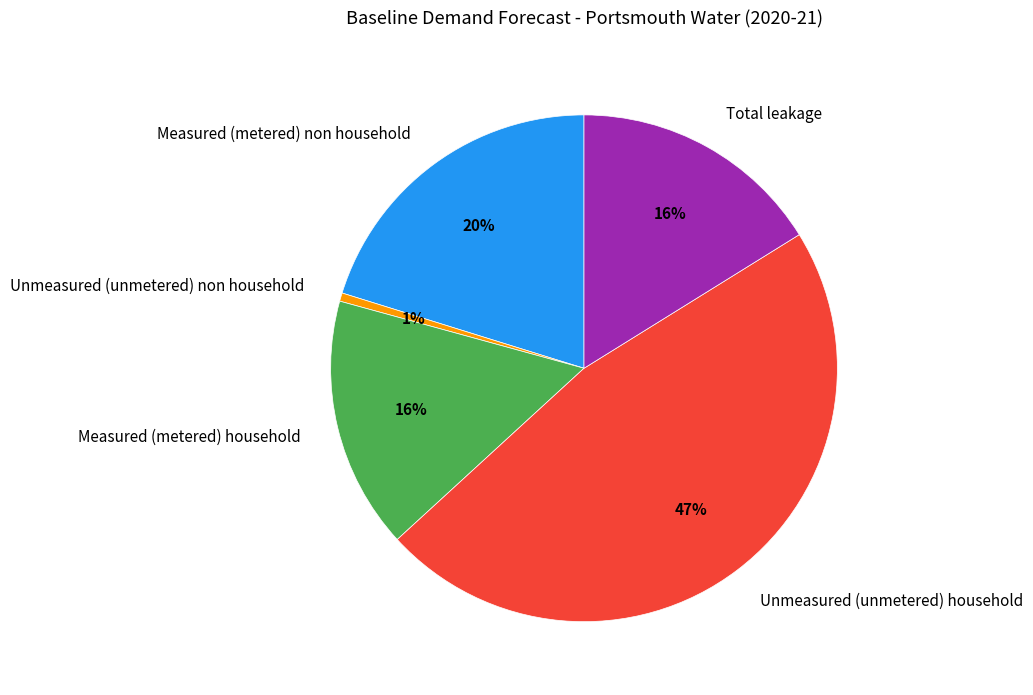

How many slices are in this pie chart?

5